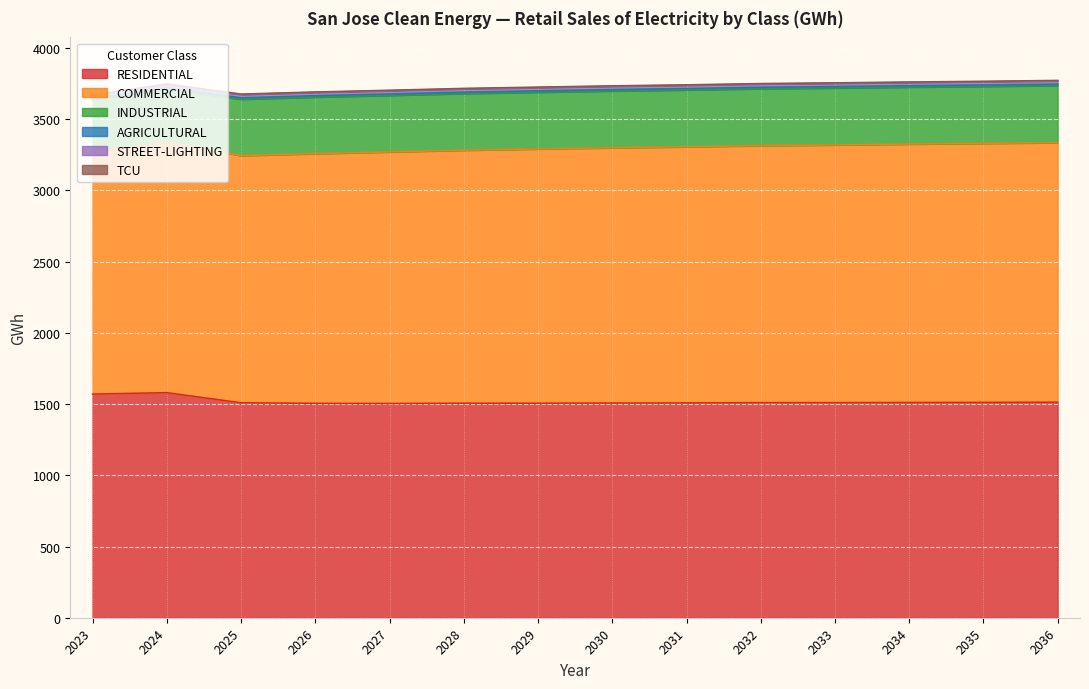

What are all the series names shown in the legend?

RESIDENTIAL, COMMERCIAL, INDUSTRIAL, AGRICULTURAL, STREET-LIGHTING, TCU